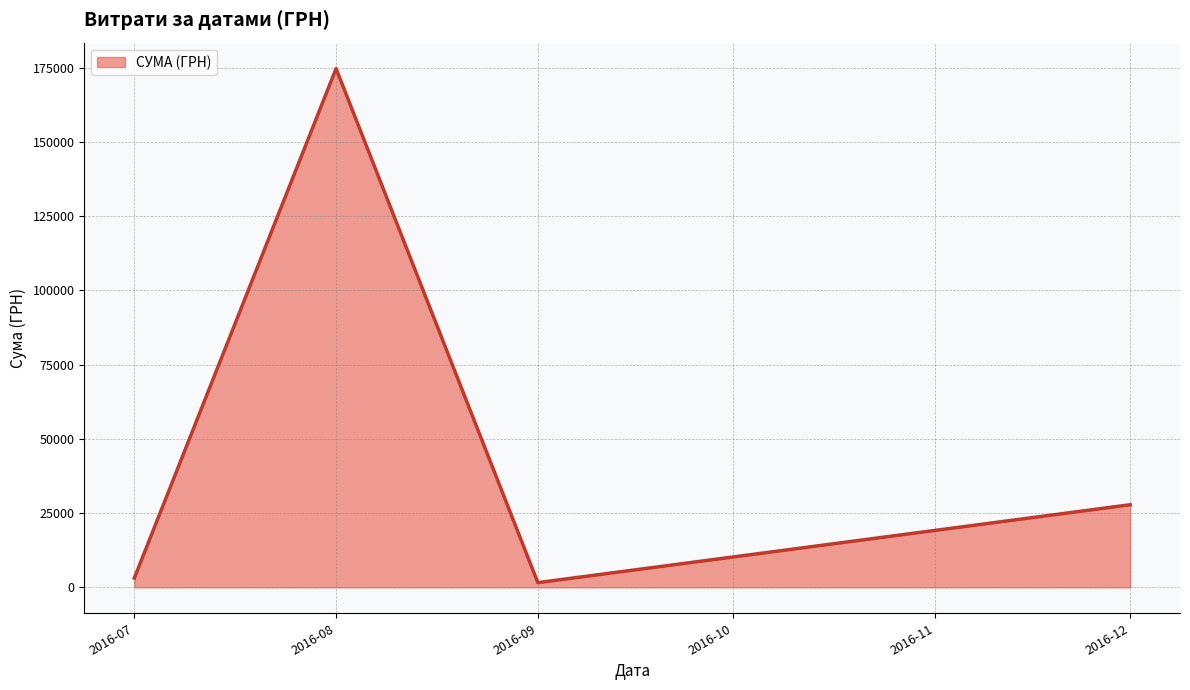

What is the maximum value shown in the chart?

174723.9